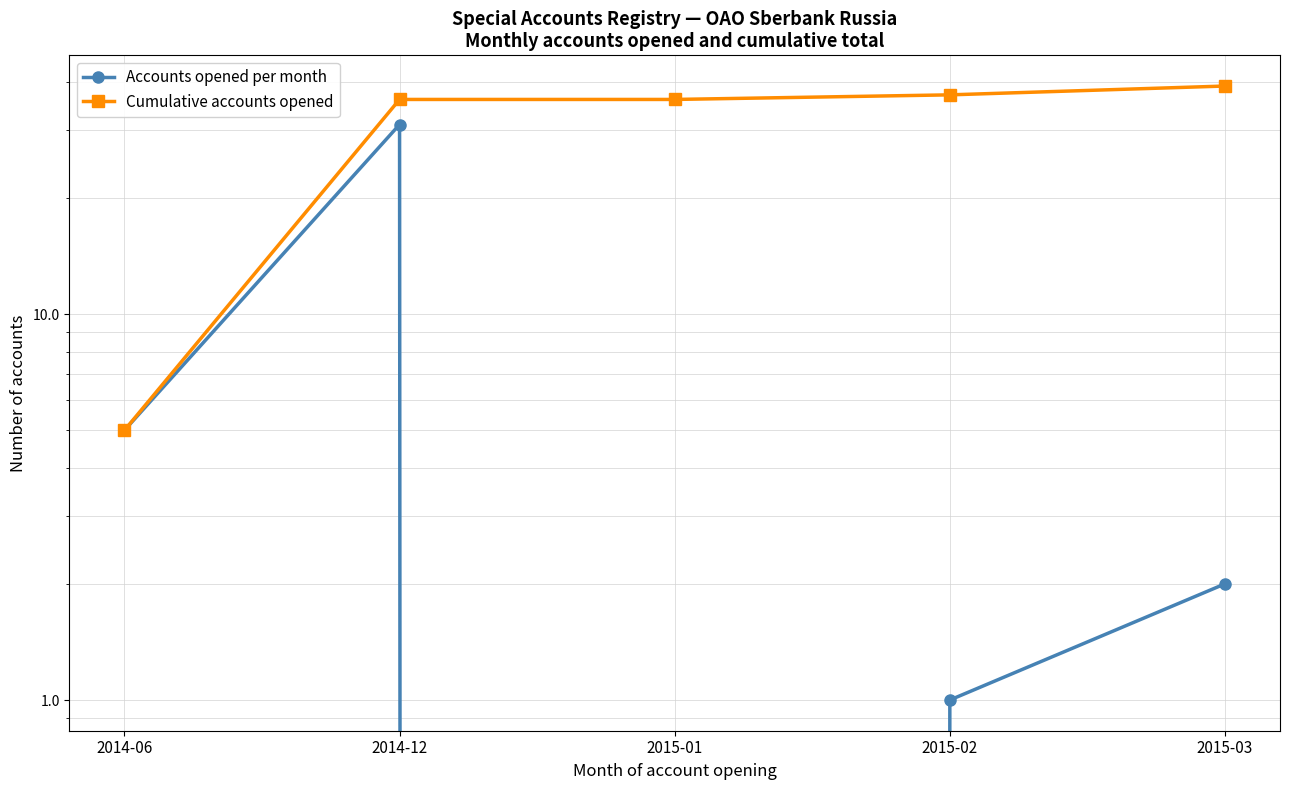

Reading left to right, list all the values displayed in this chart.

Accounts opened per month: 5	31	0	1	2
Cumulative accounts opened: 5	36	36	37	39